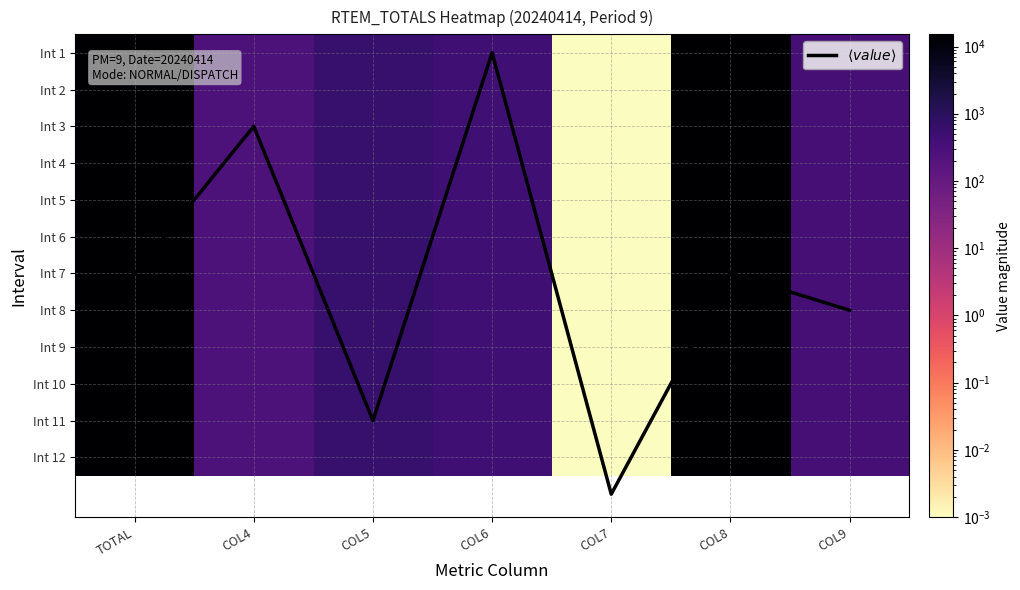

True or false: $\langle value \rangle$ has a value of 3.4 at COL9.

False